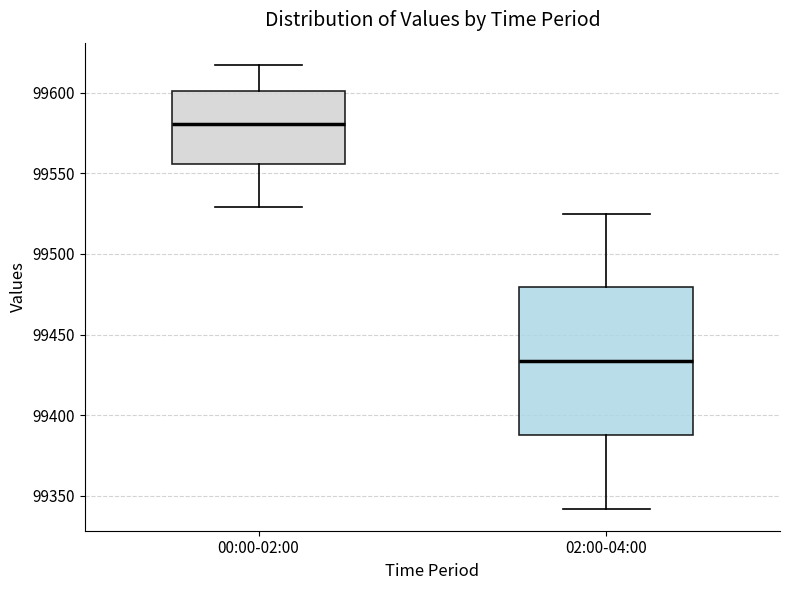

Comparing the boxes themselves (not the whiskers), which one is the tallest?

02:00-04:00